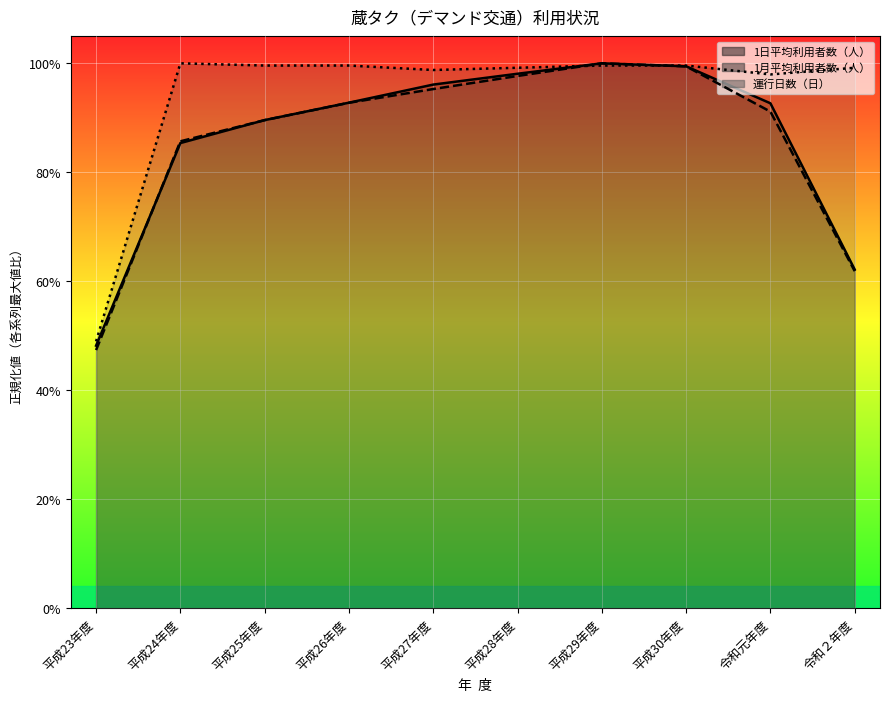

Which series has the widest spread of values?

1月平均利用者数（人）